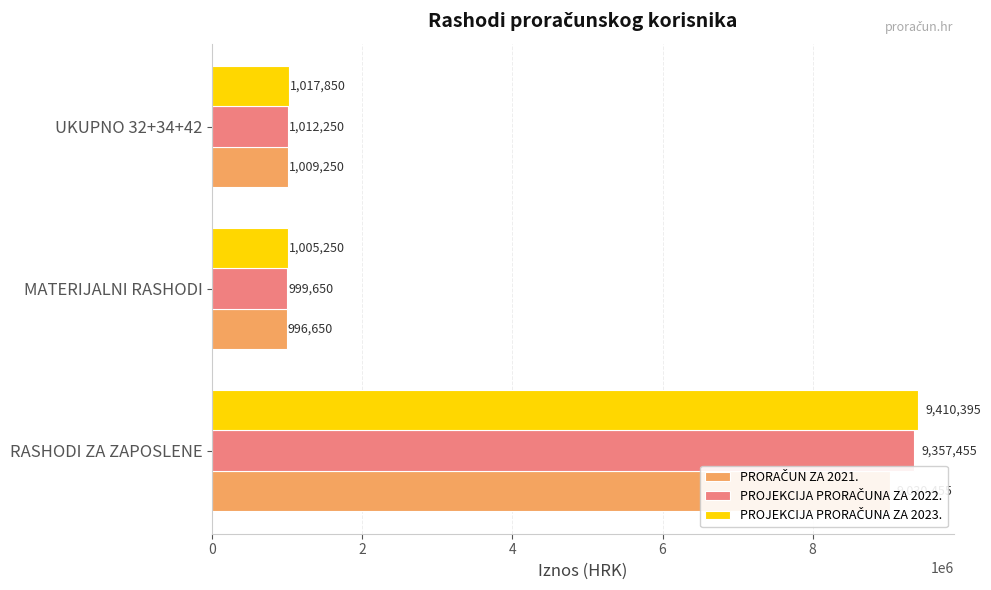

What is the approximate value of PROJEKCIJA PRORAČUNA ZA 2023. at UKUPNO 32+34+42, to the nearest 10?

1017850